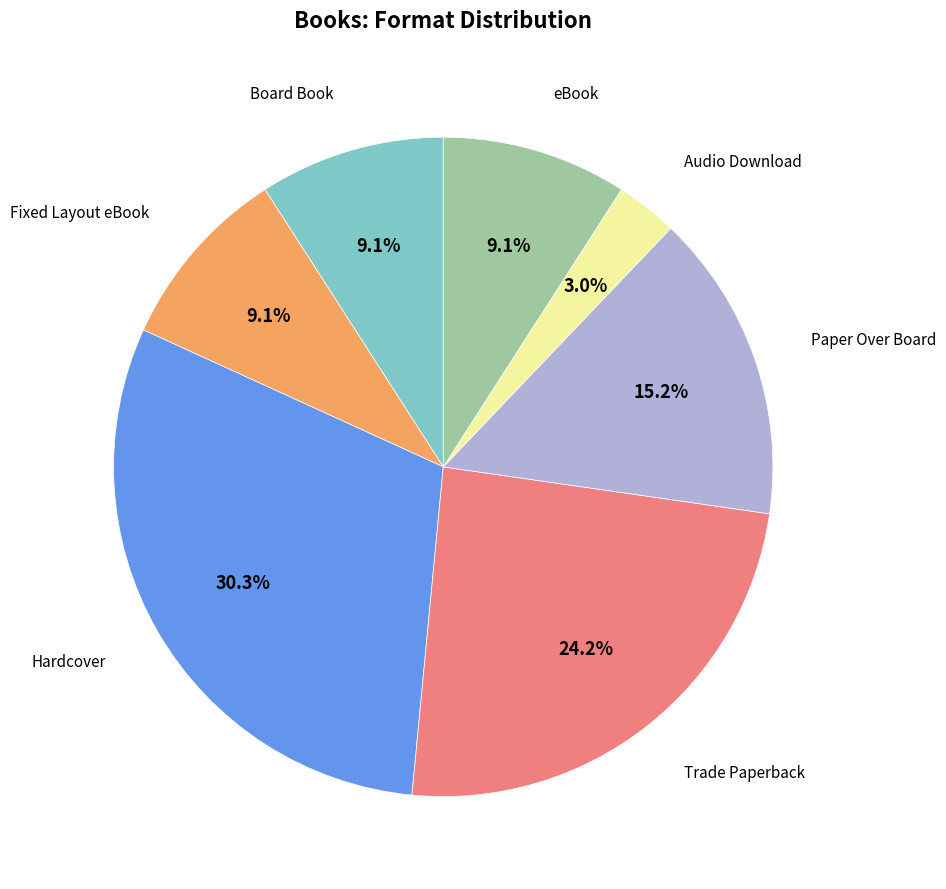

Which category has the smallest portion of the pie?

Audio Download